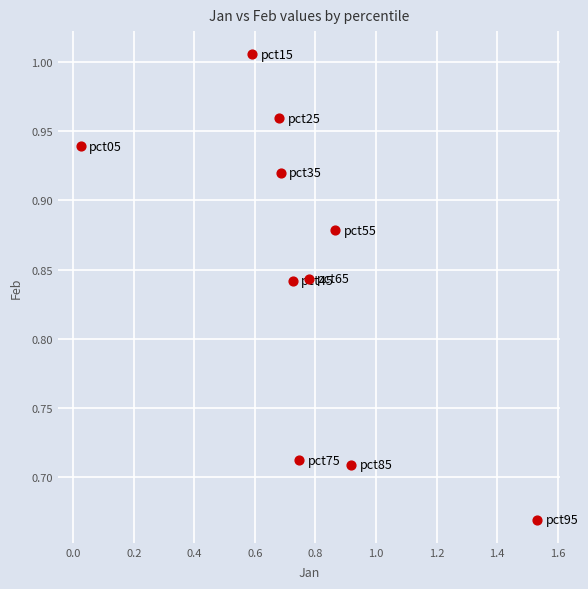

What is the range of Y values (max minus min)?

0.3